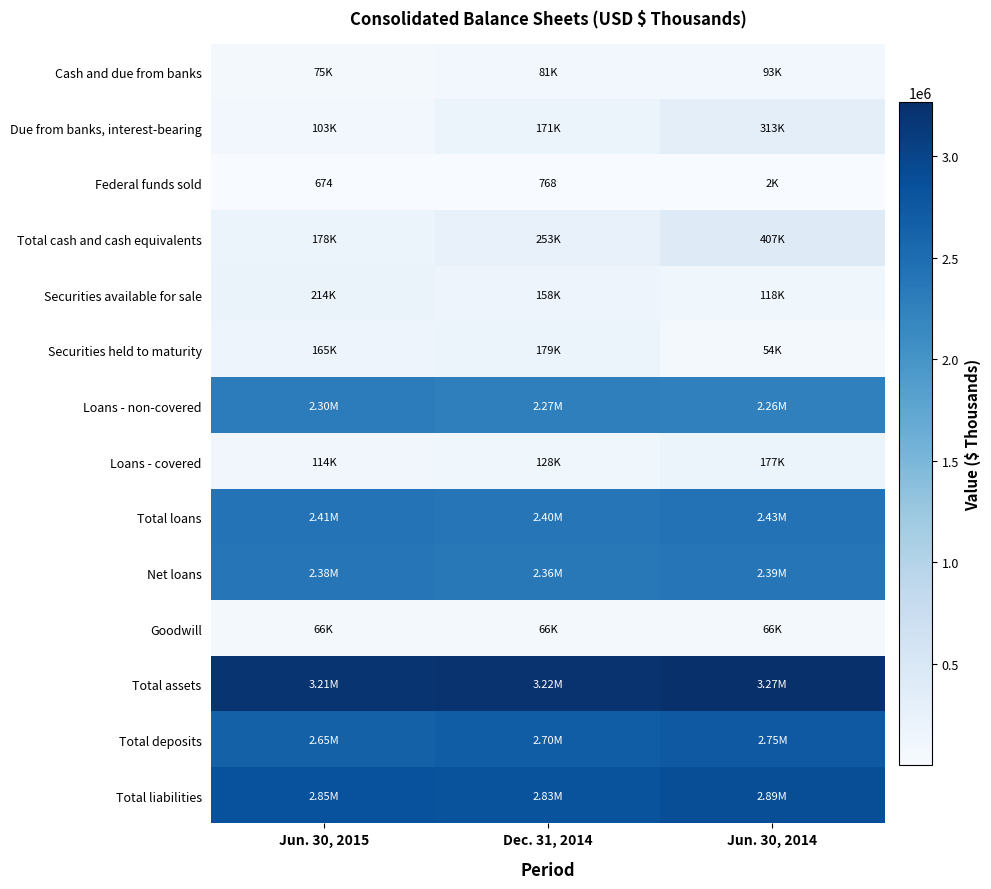

Is the value of Total deposits at Jun. 30, 2014 greater than the value of Total loans at Jun. 30, 2014?

Yes